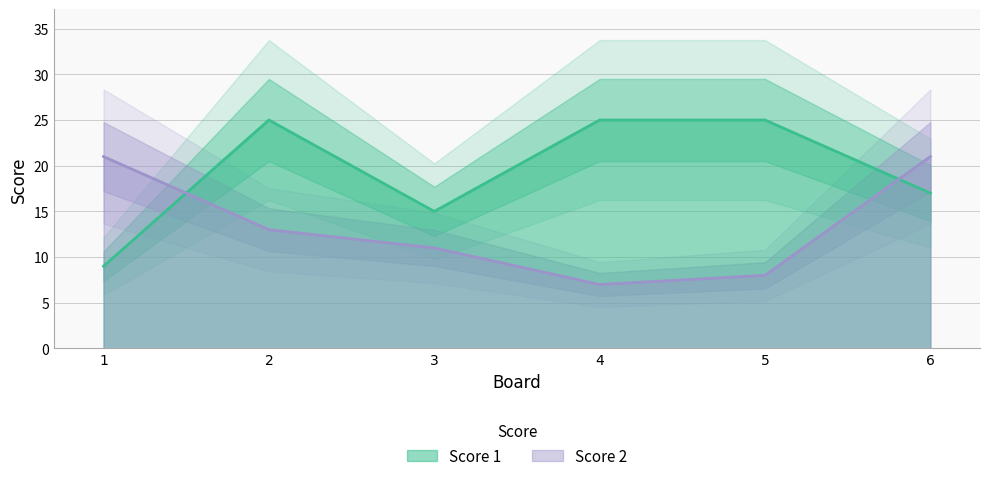

How many lines are shown in the chart?

2